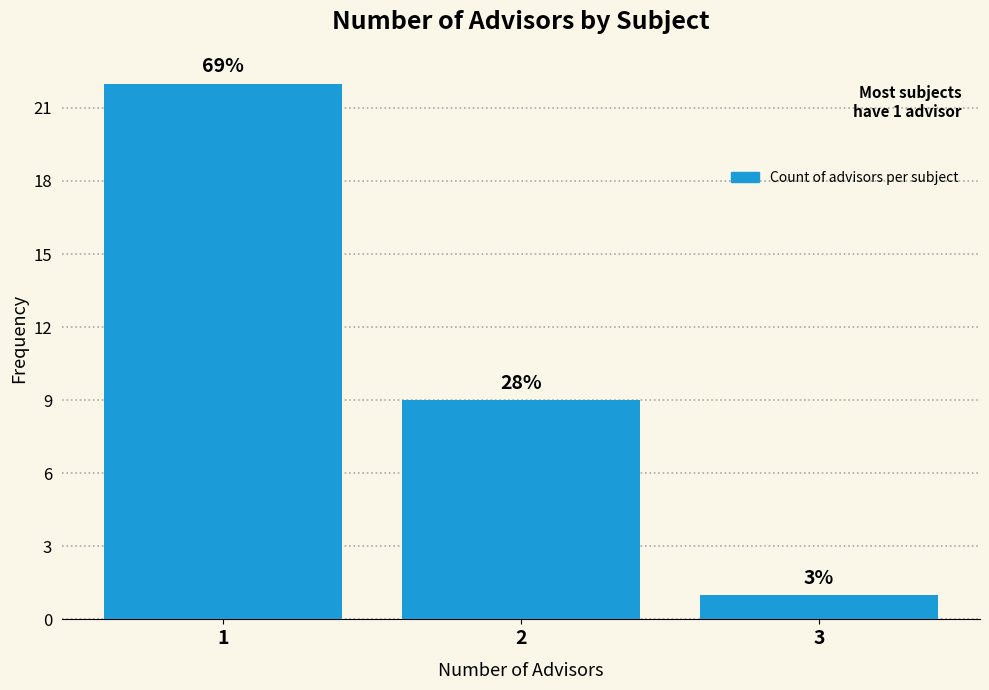

Are the bars horizontal?

No